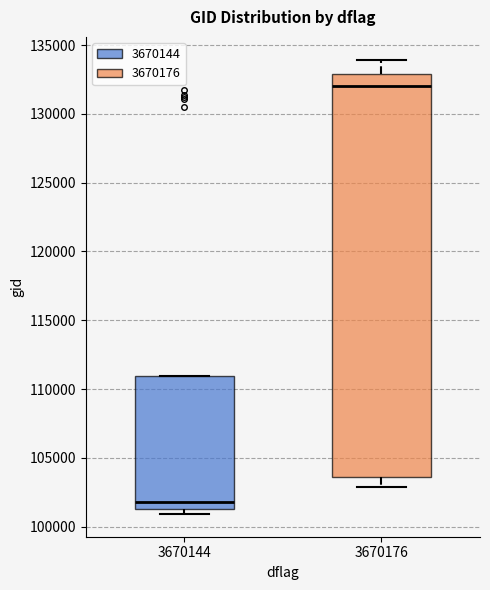

Reading left to right, transcribe this box plot: for each box, give where its median line is, the range the box spans, and where its two whiskers end, as read against the y-axis. The values are not printed on the chart, so give them approximately, as read against the axis.

3670144: median 102000, box 101500 to 111000, whiskers 101000 to 111000
3670176: median 132000, box 103500 to 133000, whiskers 103000 to 134000